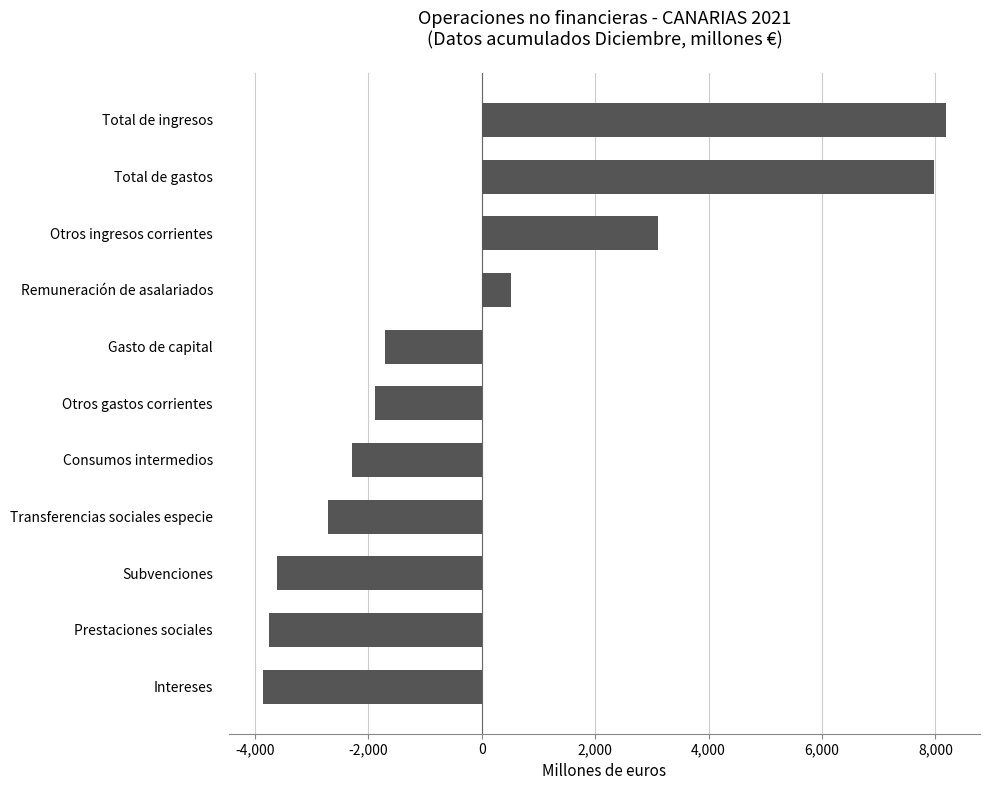

Is it true that the value at Total de gastos is 3026.1?

False